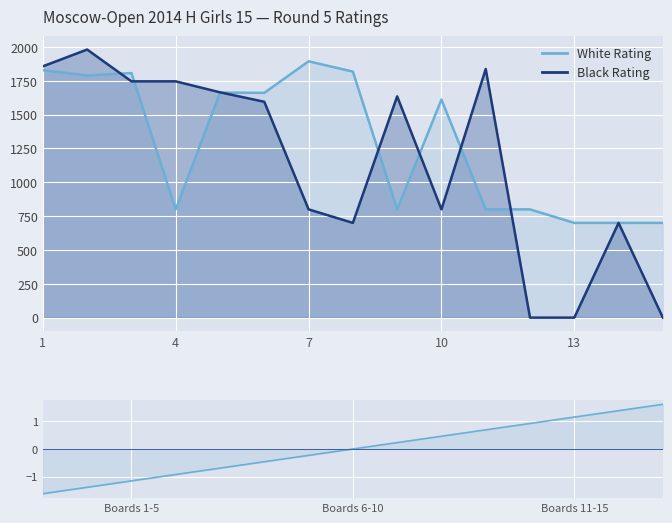

At which category does the chart reach its minimum across all series?

1